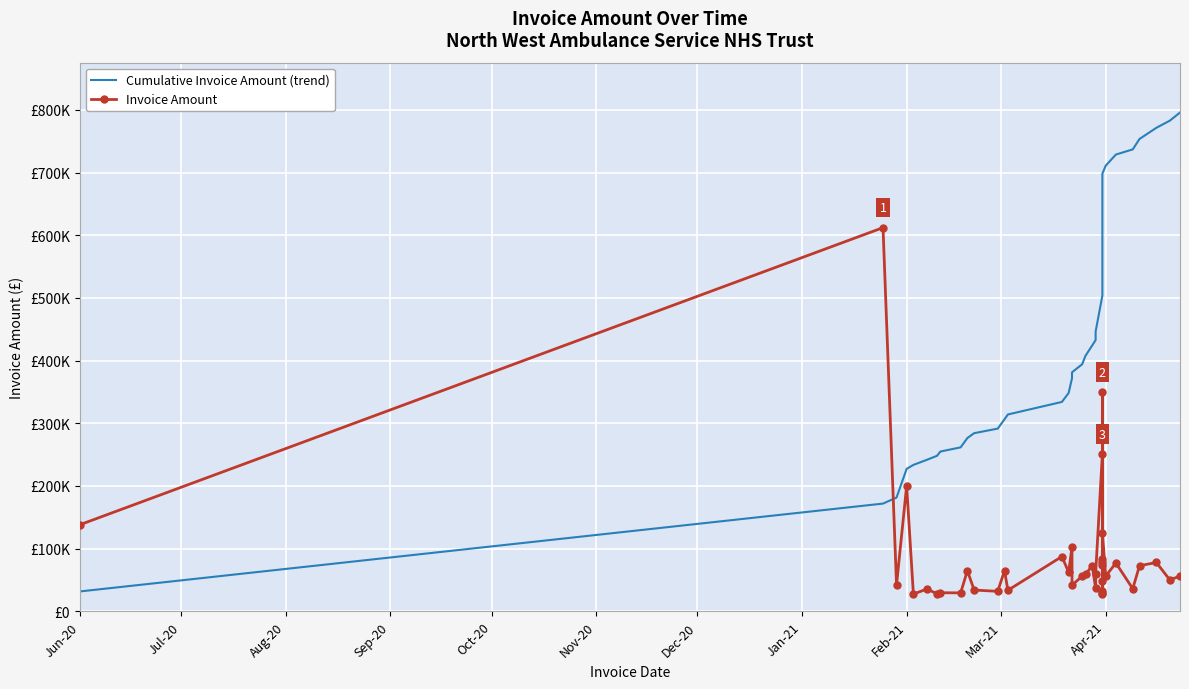

What position from the right is Feb-21?

37